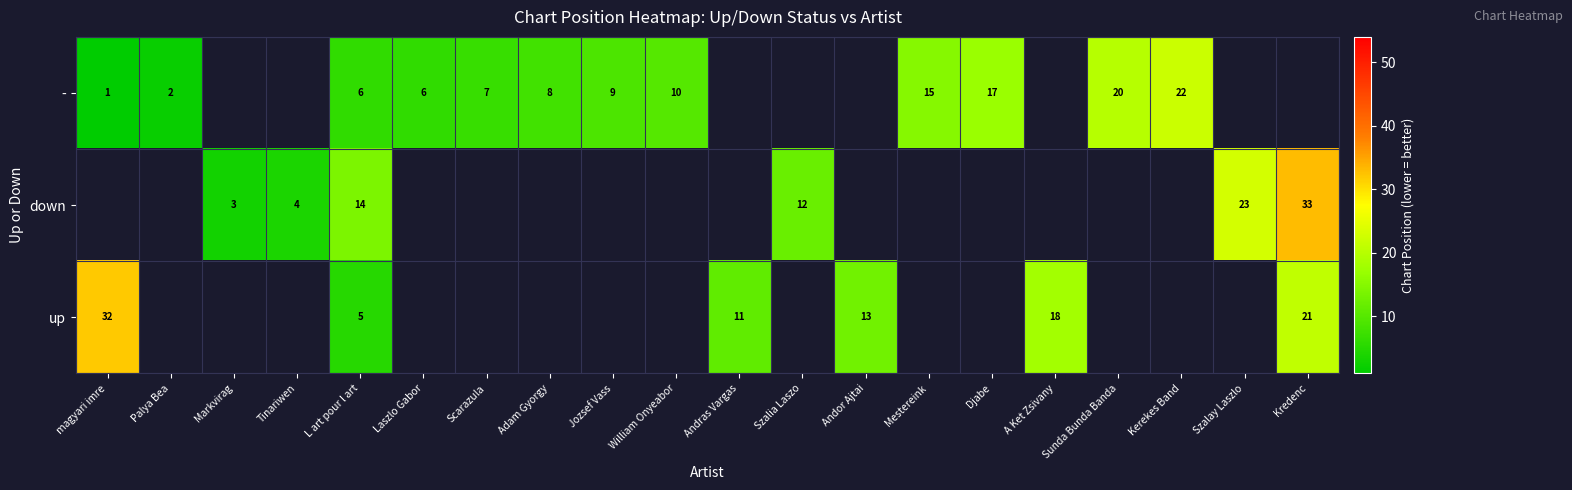

The value of - at Djabe is 17. True or false?

True